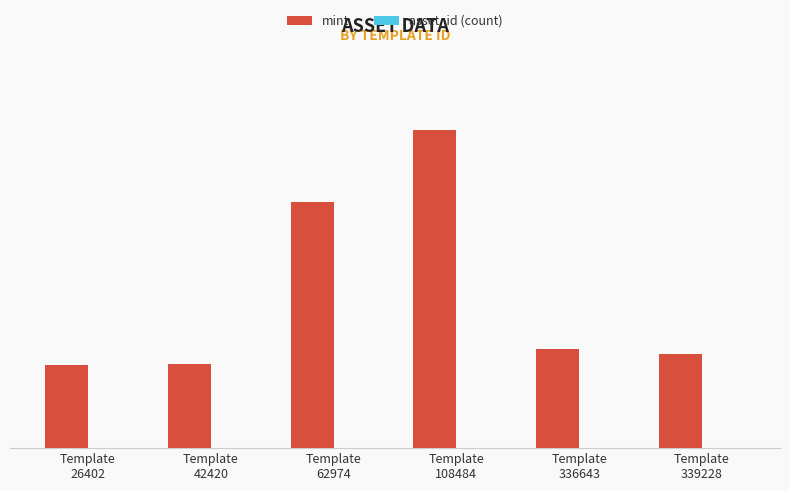

What is the sum of all mint values?

18542